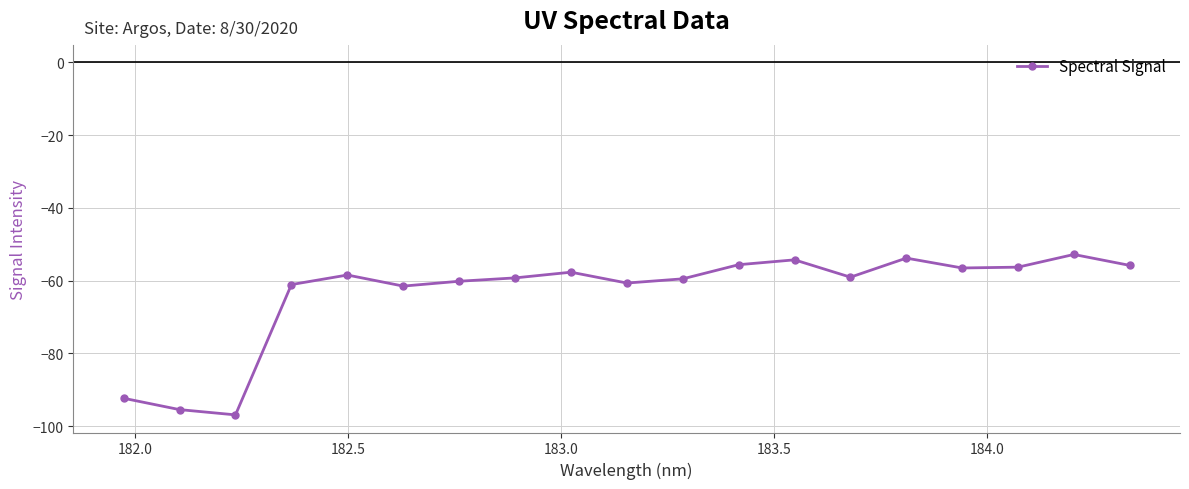

What is the greatest value displayed?

-52.8